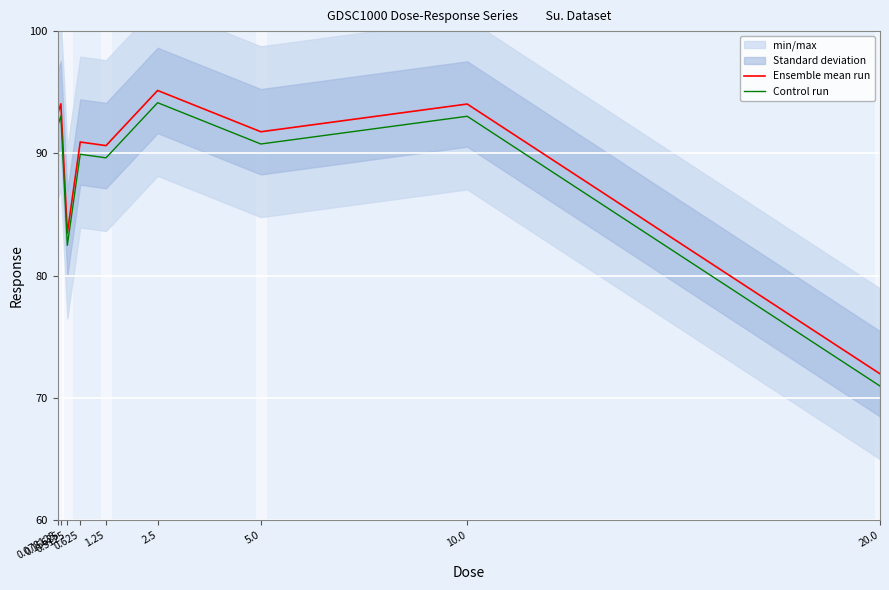

Where is the first local maximum for Control run?

0.15625